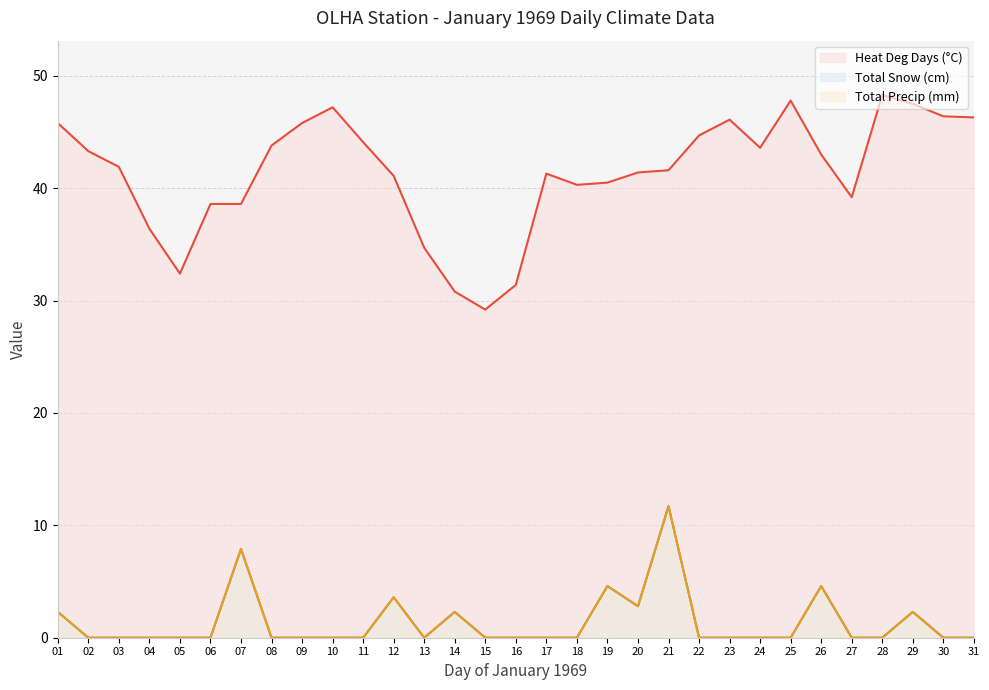

What is the difference between the maximum and minimum values in the Total Precip (mm) series?

11.7